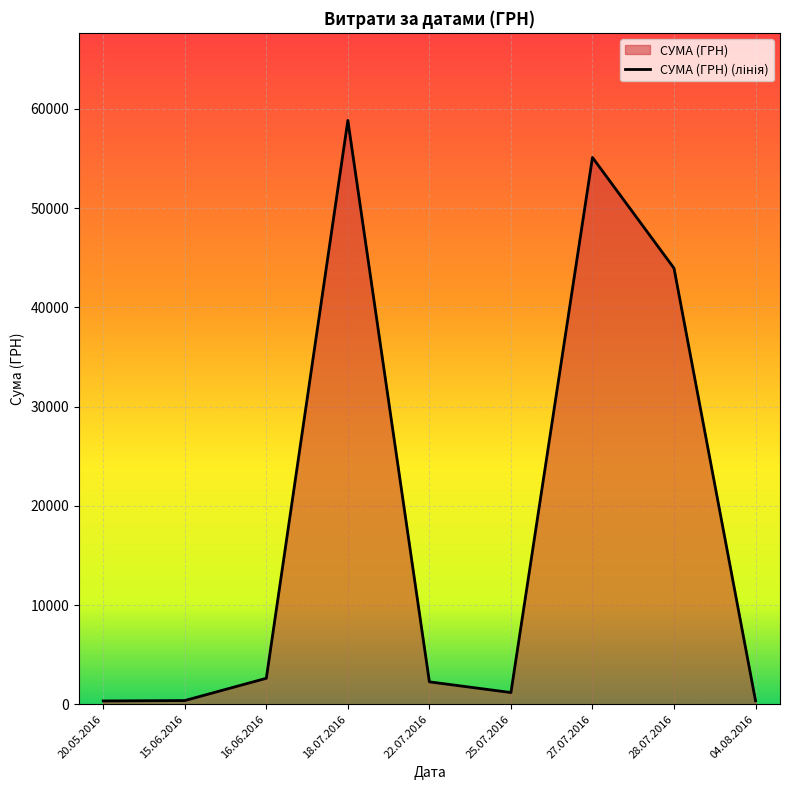

The value at 18.07.2016 is 35204.6. True or false?

False